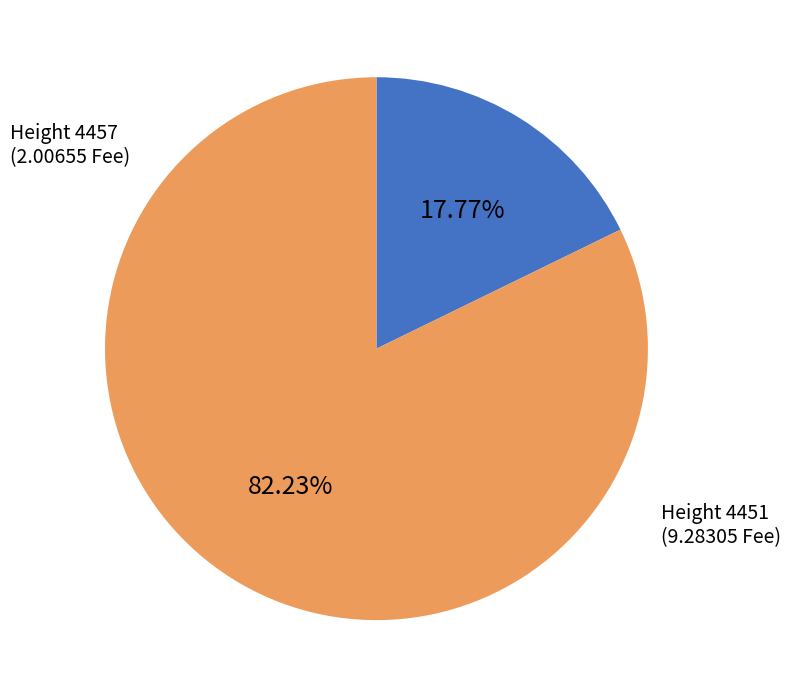

How many slices are in this pie chart?

2